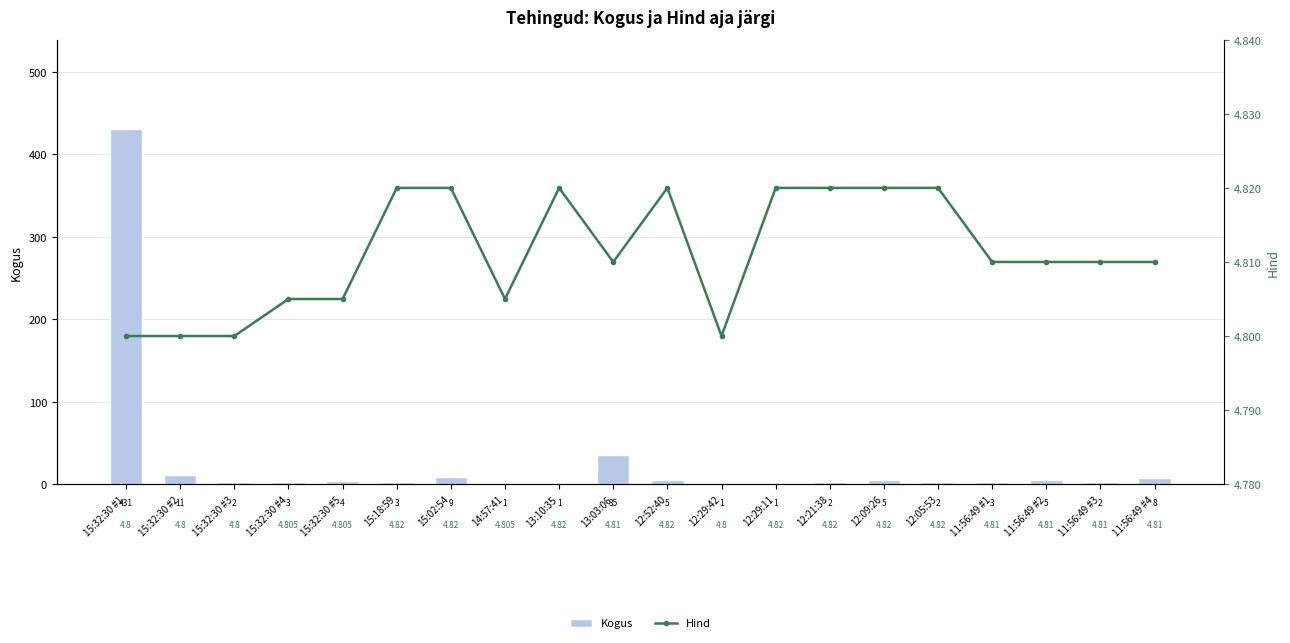

What is the maximum value shown in the chart?

431.0